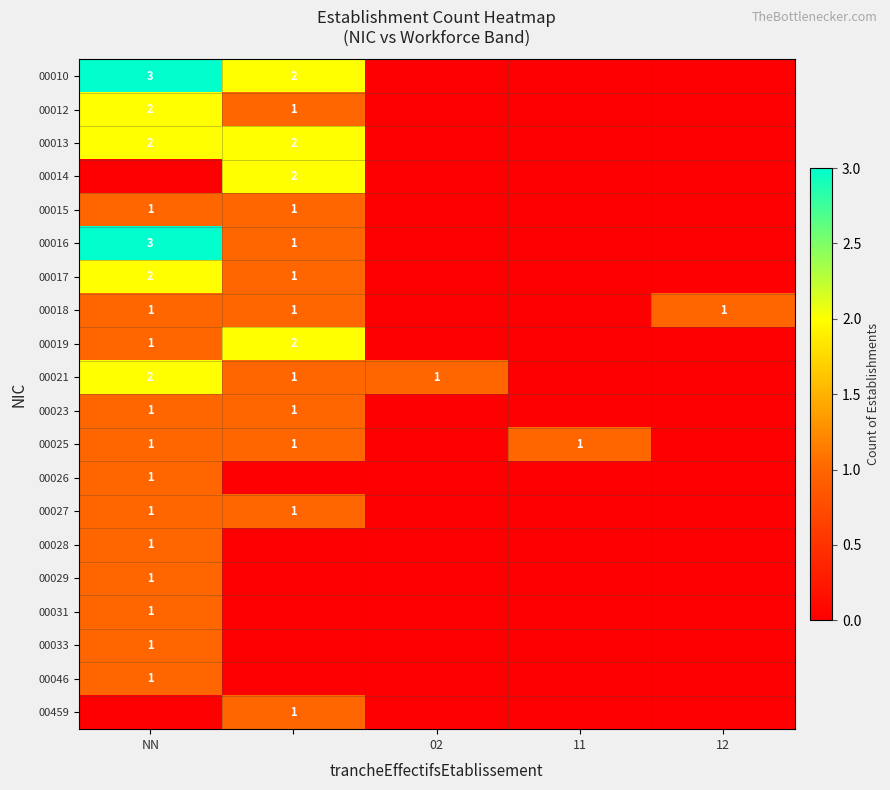

Is the value of 00010 at NN greater than the value of 00015 at NN?

Yes